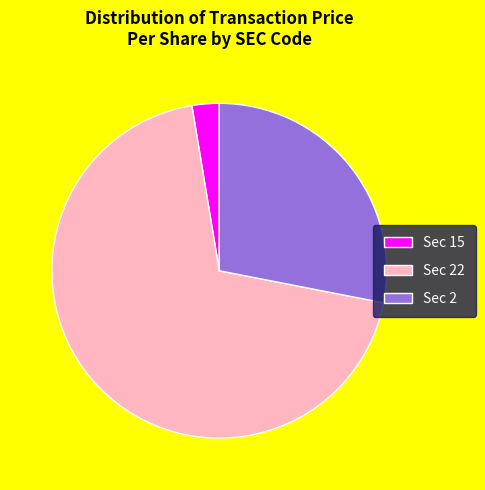

Approximately how many times larger is the value at Sec 22 compared to Sec 15?

26.5